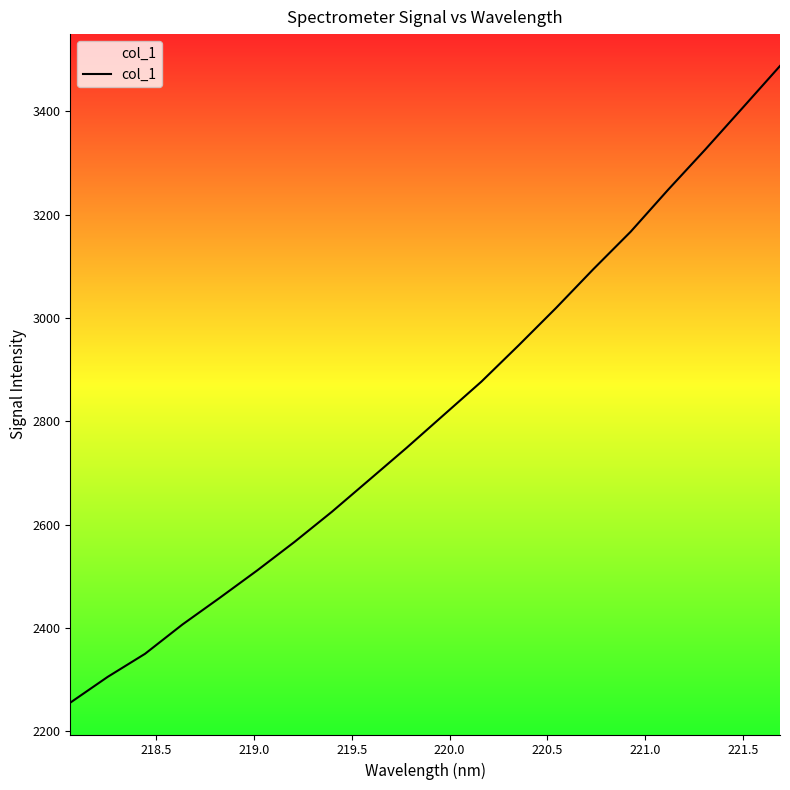

What is the minimum value shown in the chart?

2255.3